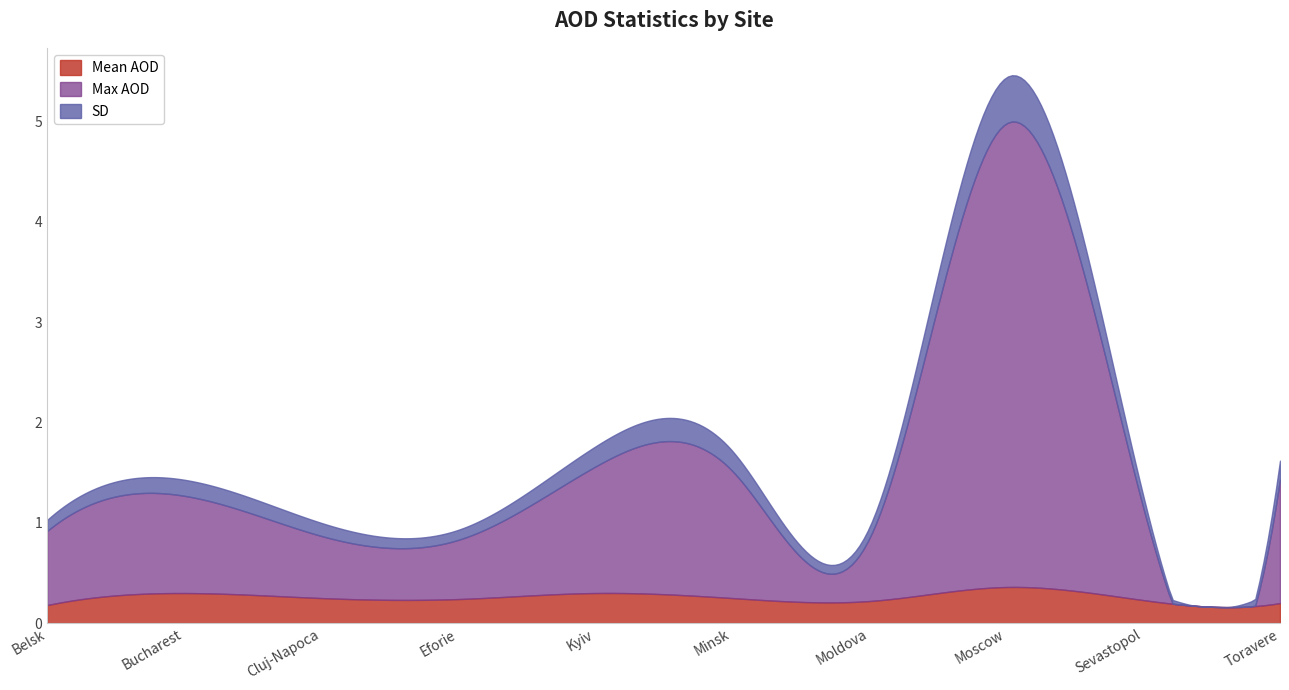

What is the total value across all series at Kyiv?

1.8